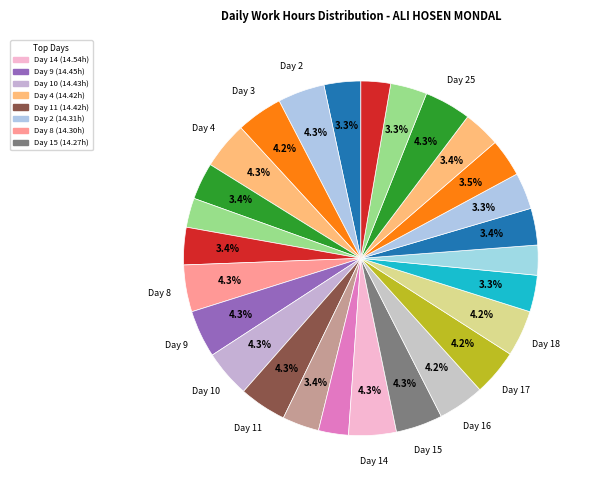

Rank the categories by value from highest to lowest.

14, 9, 10, 4, 11, 2, 8, 15, 25, 16, 3, 17, 18, 23, 7, 24, 5, 12, 21, 1, 19, 26, 22, 13, 20, 27, 6